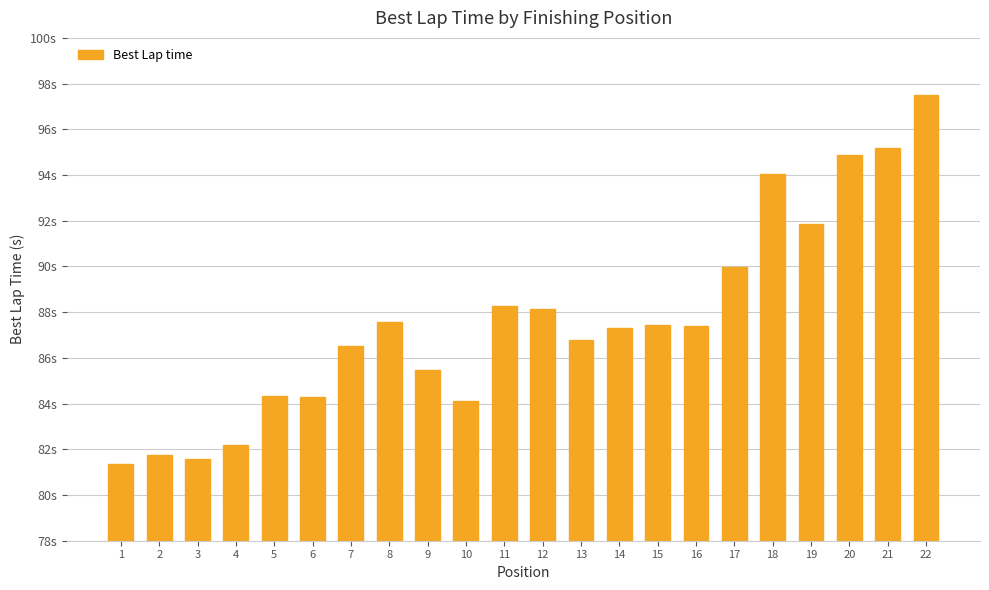

What value does the data have at 17?

90.0